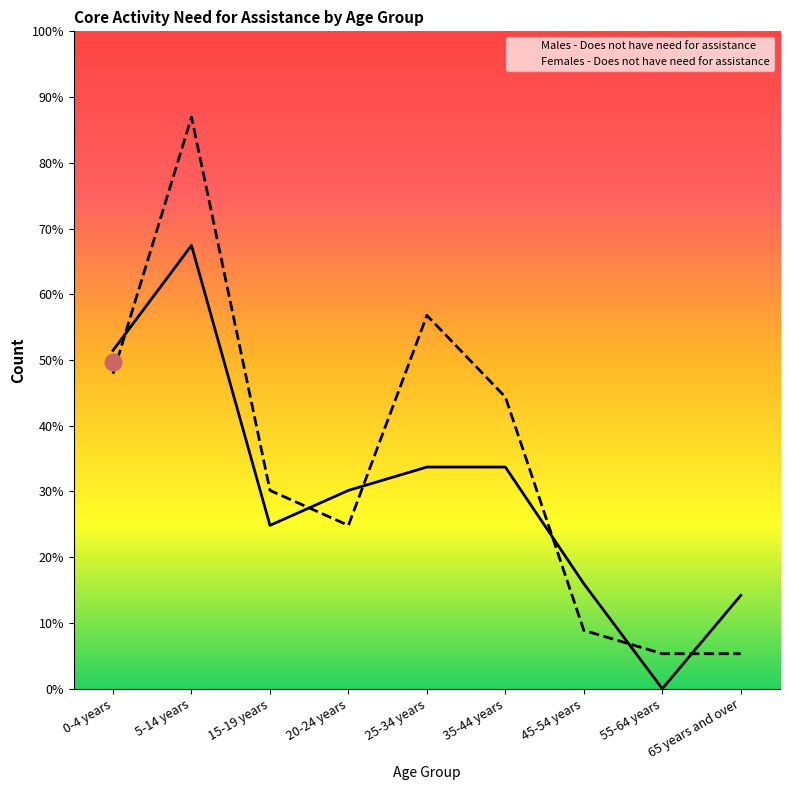

How many lines are shown in the chart?

2